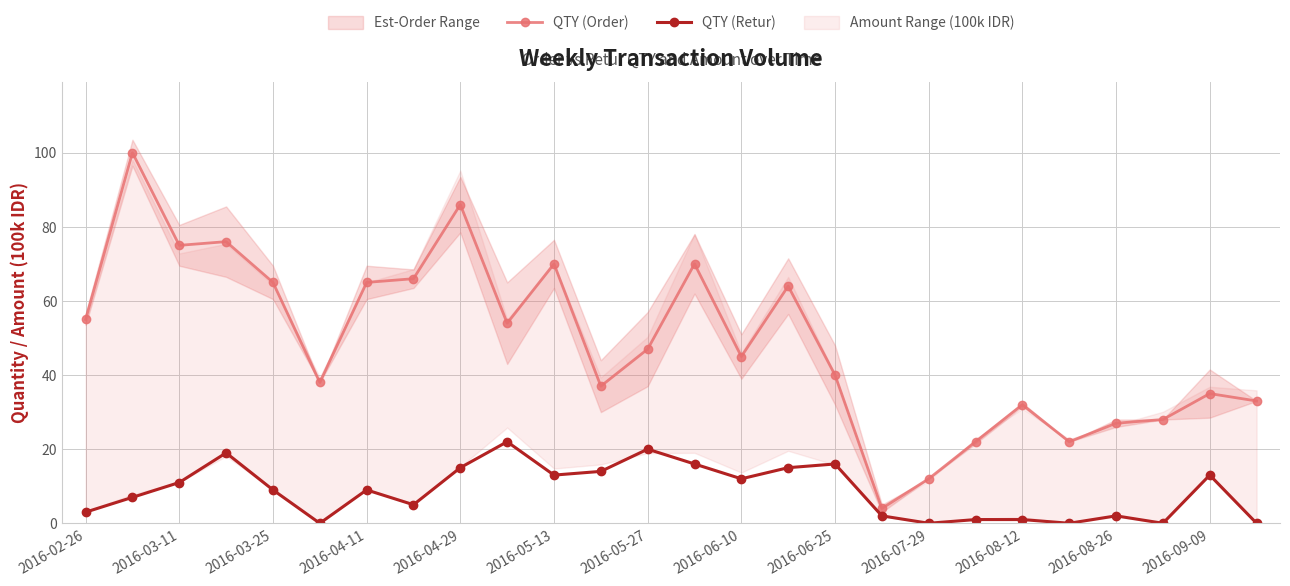

Where is the first local minimum for QTY (Order)?

2016-03-11